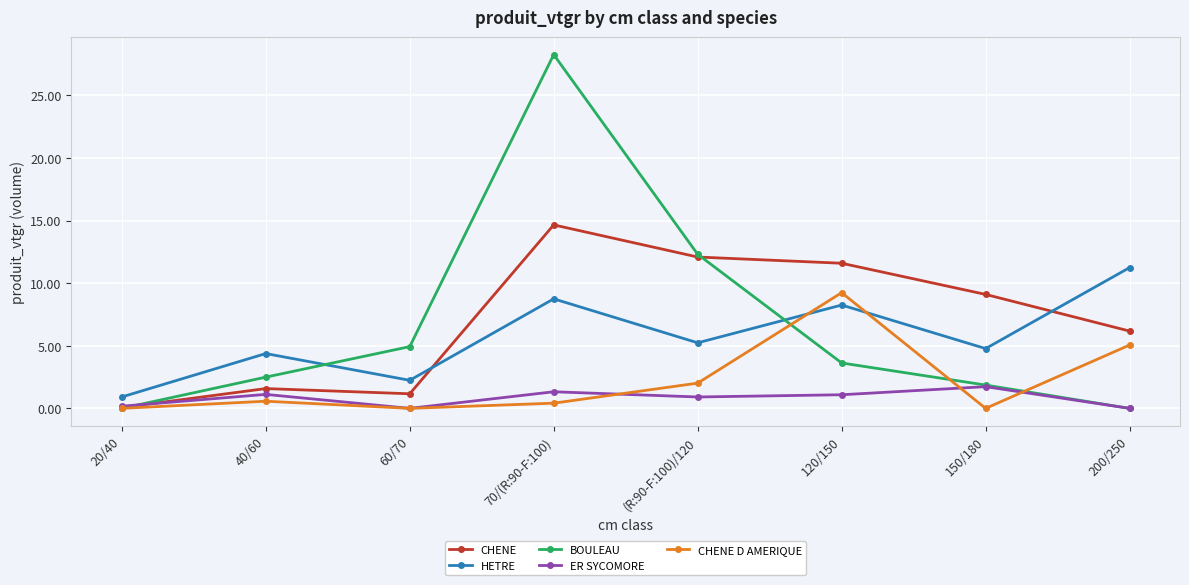

Where is CHENE D AMERIQUE nearest to the value 4?

200/250